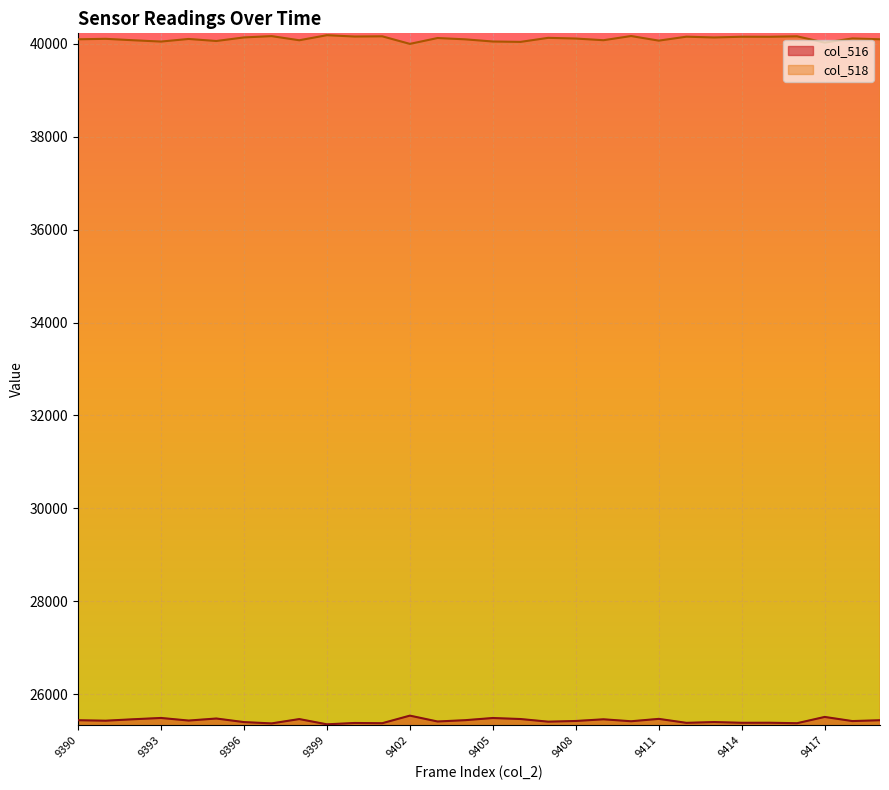

Does the chart display data point markers on the line(s)?

No